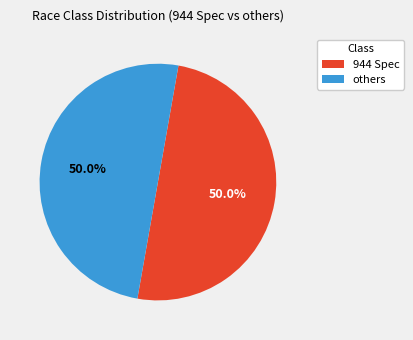

To the nearest percent, what is the average slice percentage?

50%